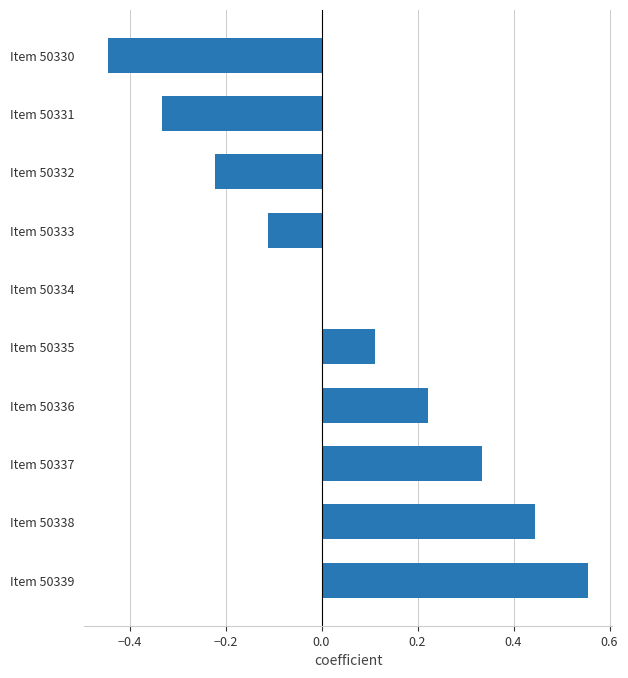

What is the change in value from Item 50339 to Item 50334?

-0.6